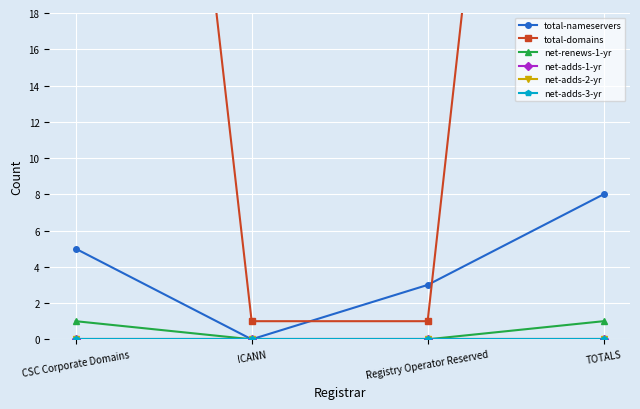

Which series has the largest total across all categories?

total-domains